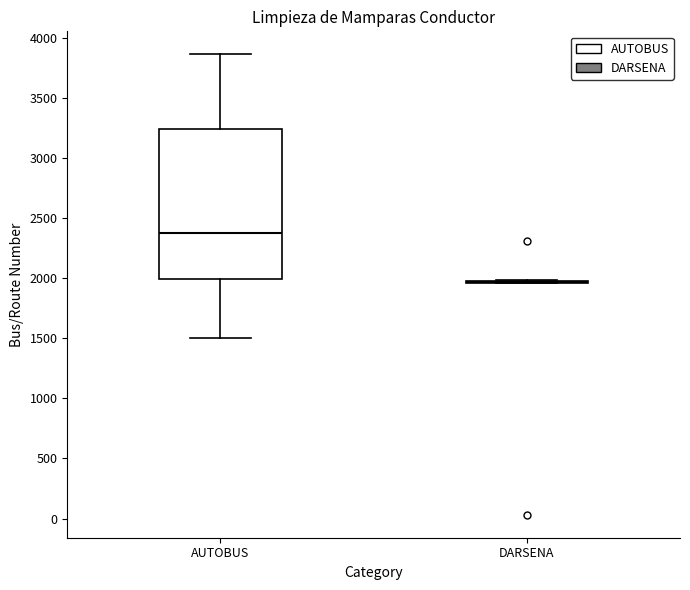

Reading left to right, transcribe this box plot: for each box, give where its median line is, the range the box spans, and where its two whiskers end, as read against the y-axis. The values are not printed on the chart, so give them approximately, as read against the axis.

AUTOBUS: median 2350, box 2000 to 3250, whiskers 1500 to 3850
DARSENA: box collapsed to a line at 1950, whiskers 1950 to 2000